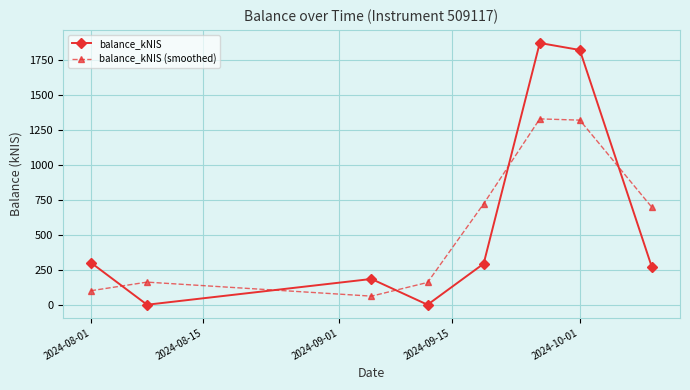

What is the value of the balance_kNIS point at the 3rd from the left?

184.2